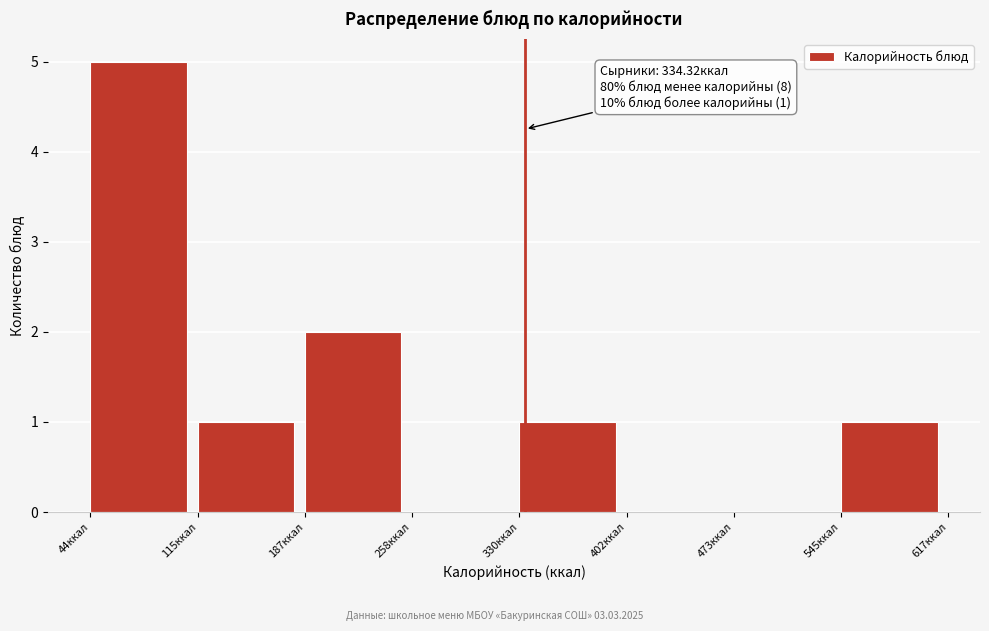

Over which range of the x-axis is the bar tallest?

40 to 120